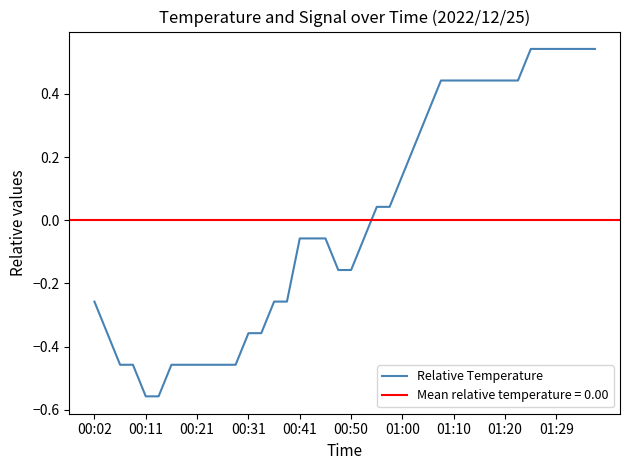

How many data points are less than 0?

22